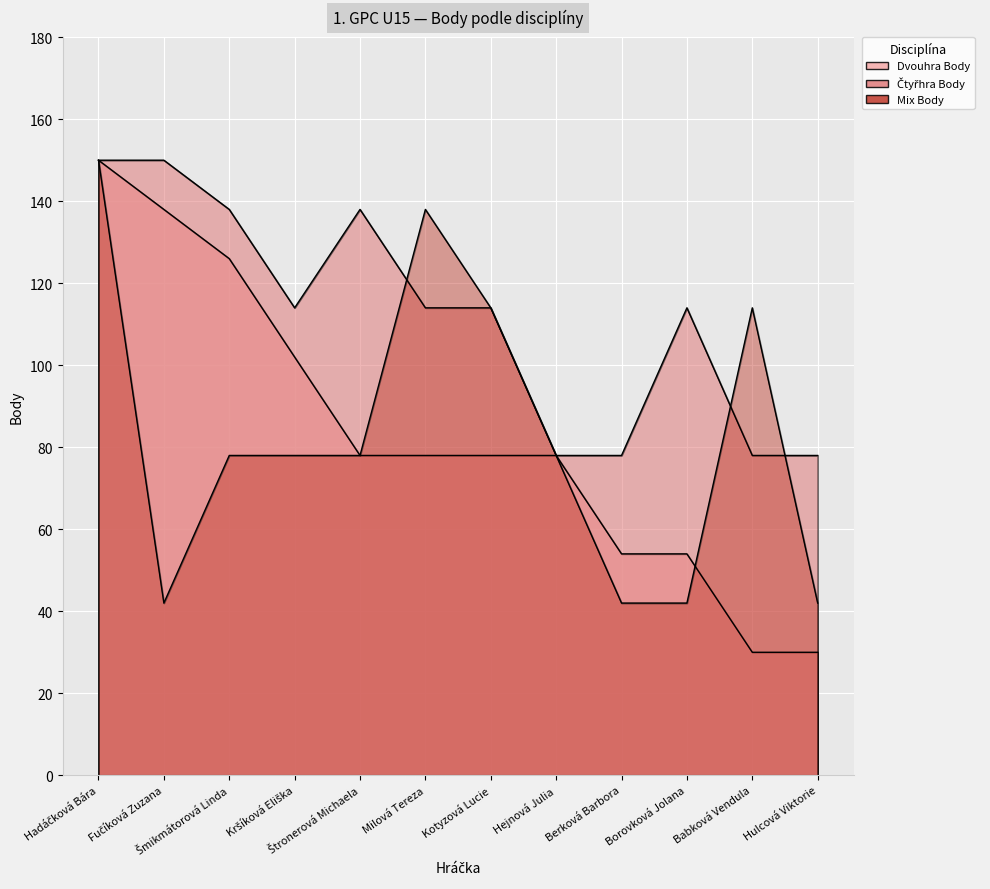

How many interior local valleys does the Čtyřhra Body series have?

1